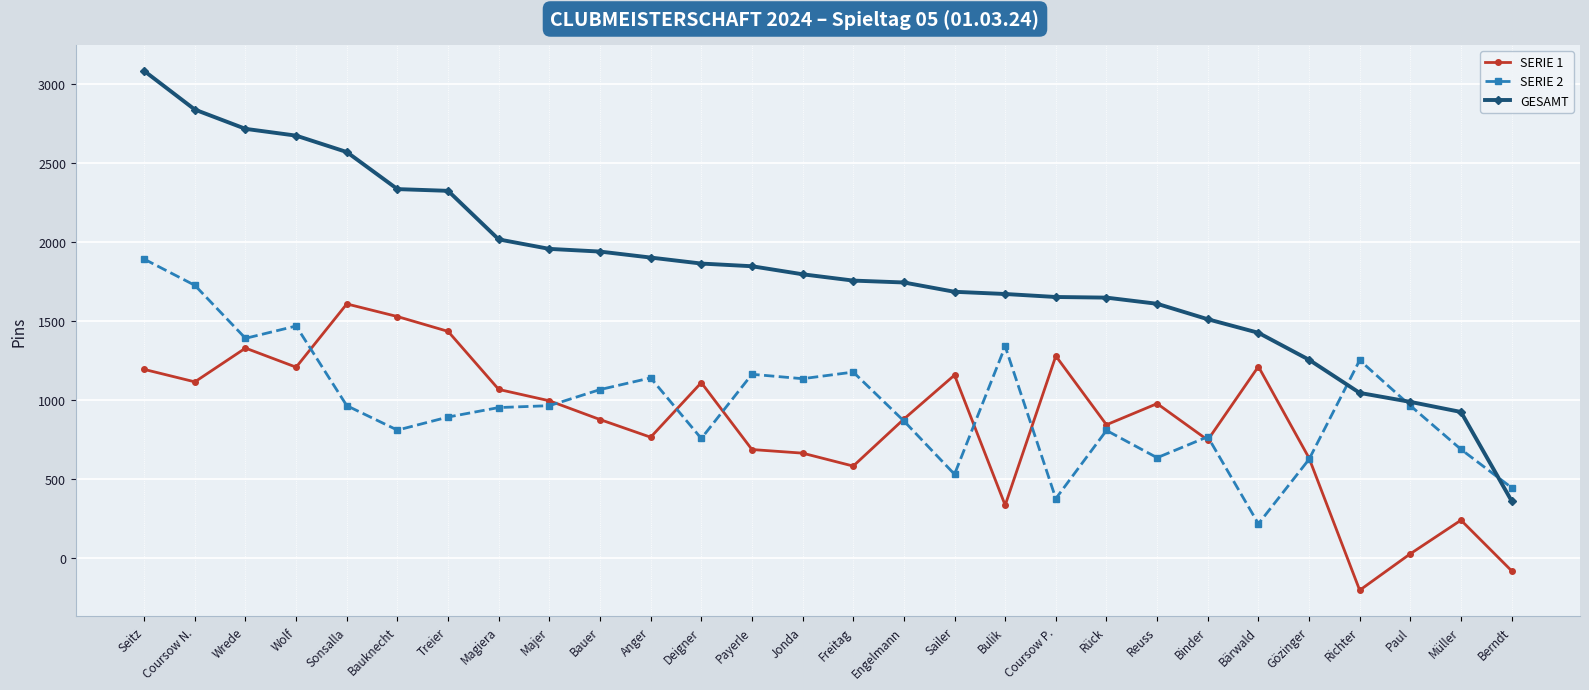

Is the value of SERIE 1 at Sonsalla greater than the value of SERIE 2 at Bauer?

Yes